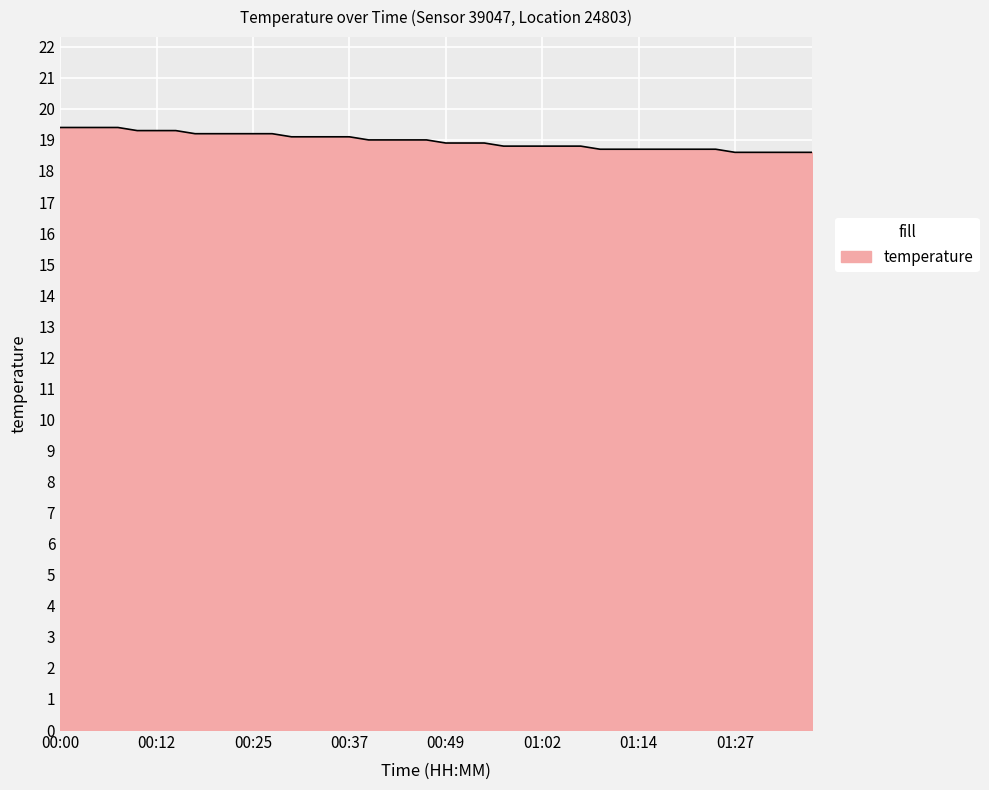

What is the difference between the maximum and minimum values?

0.8